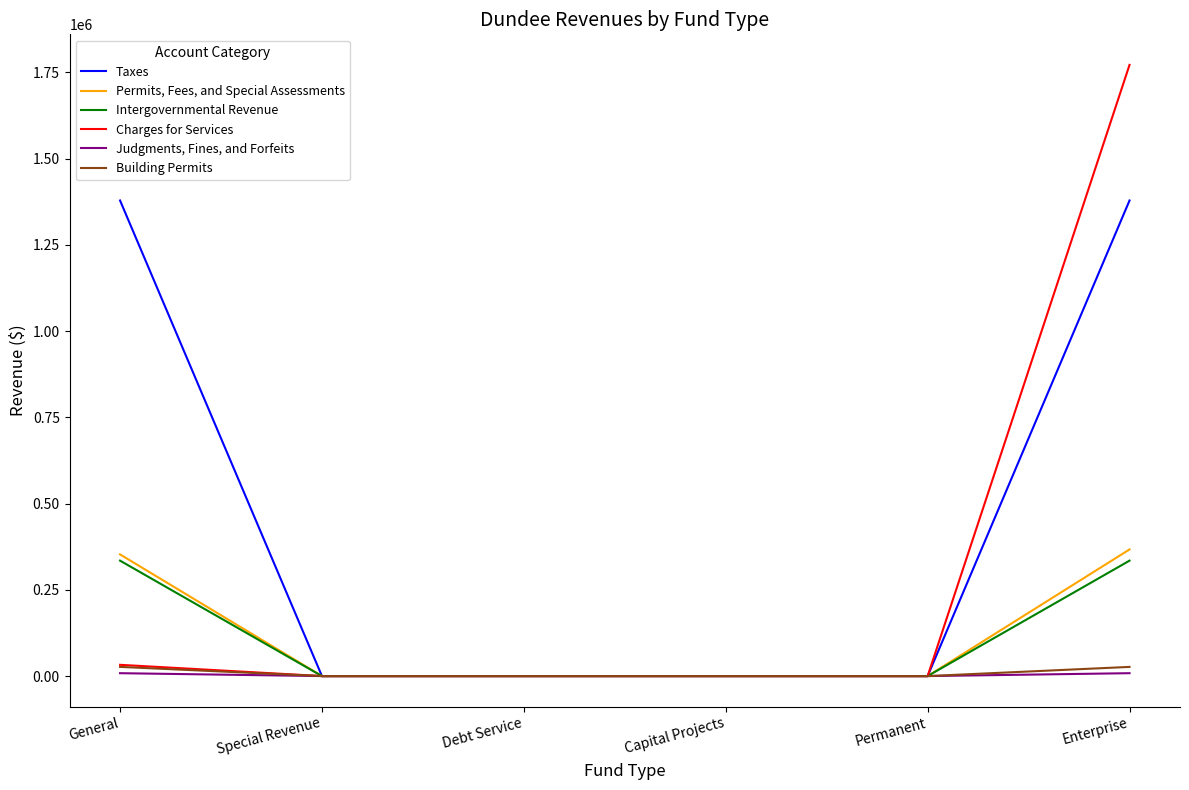

True or false: Charges for Services has a value of 2840935 at Enterprise.

False